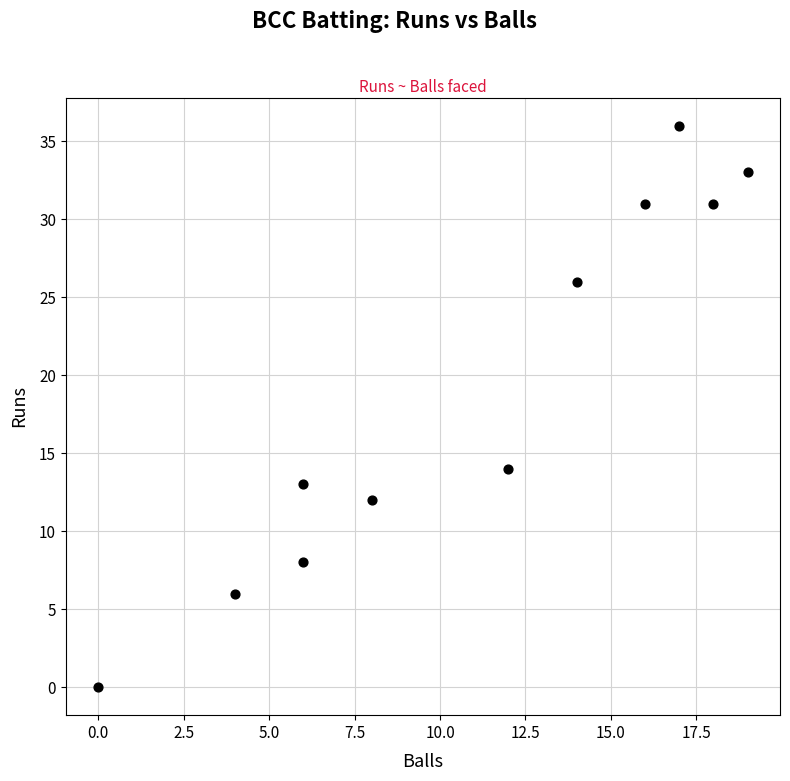

What Y value in the scatter plot is closest to 18?

14